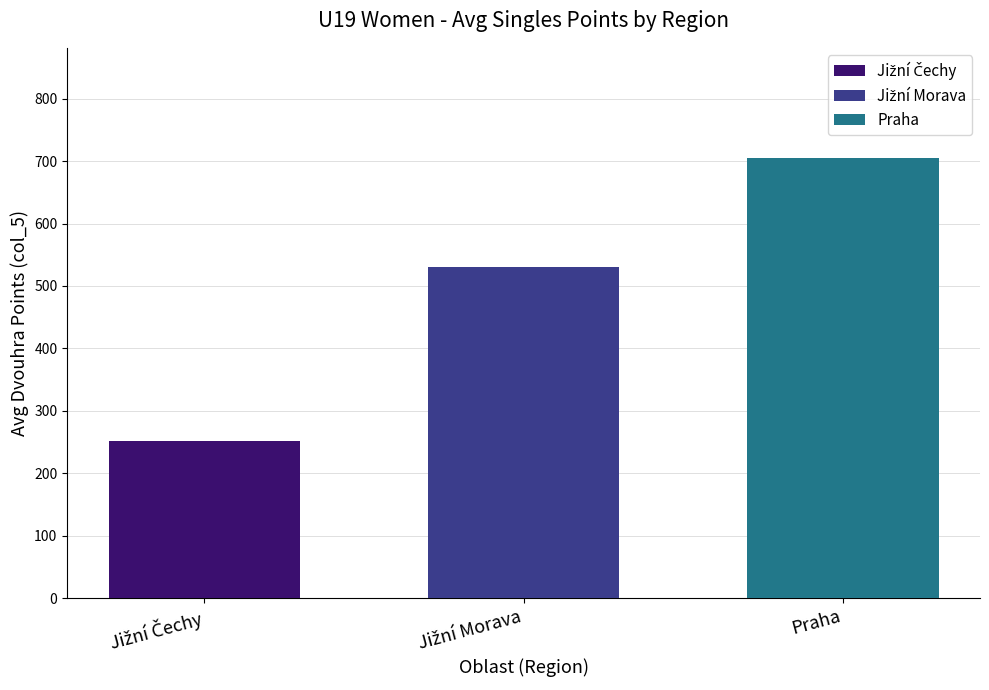

What is the maximum value shown in the chart?

705